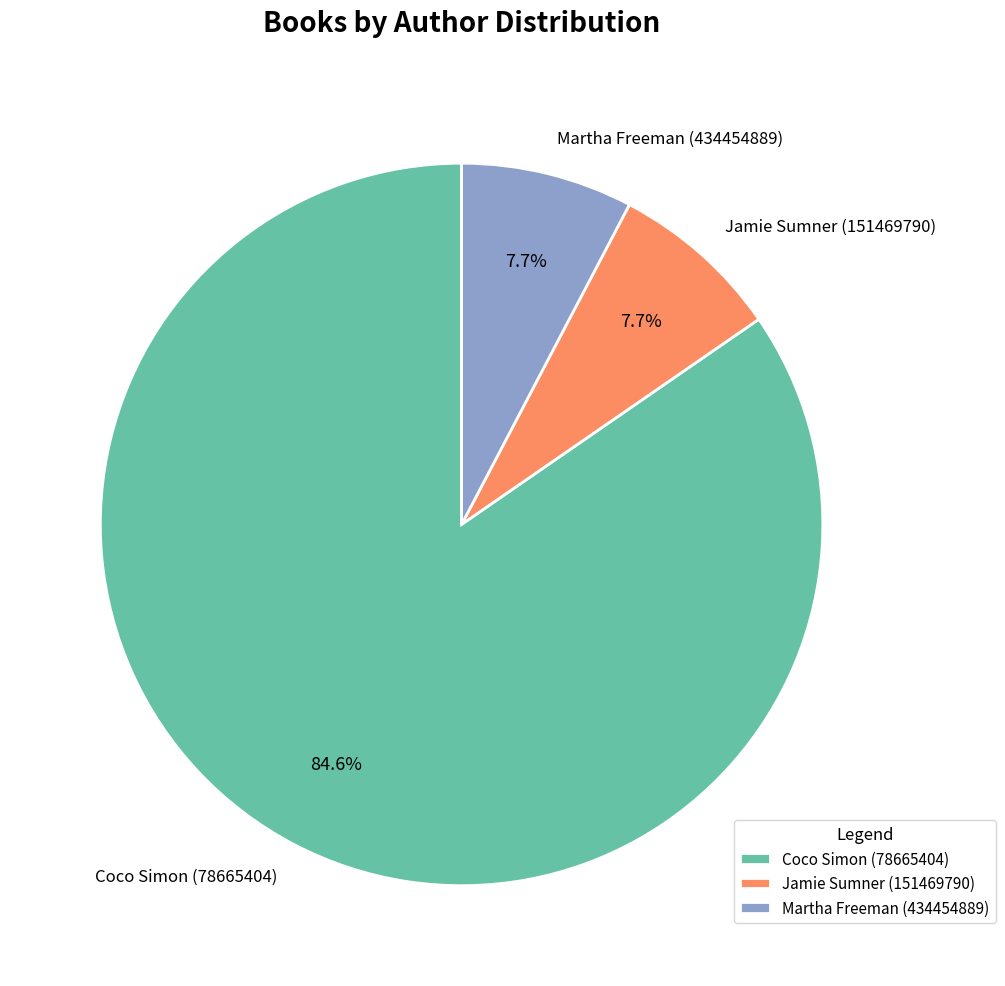

Combined, do Jamie Sumner (151469790) and Martha Freeman (434454889) account for over 50%?

No